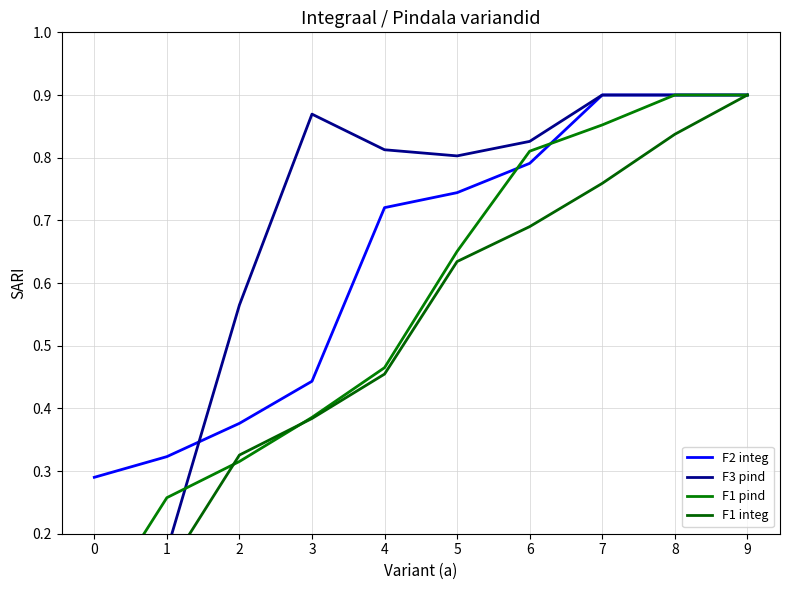

List the series in order of their peak value, highest first.

F2 integ, F3 pind, F1 pind, F1 integ